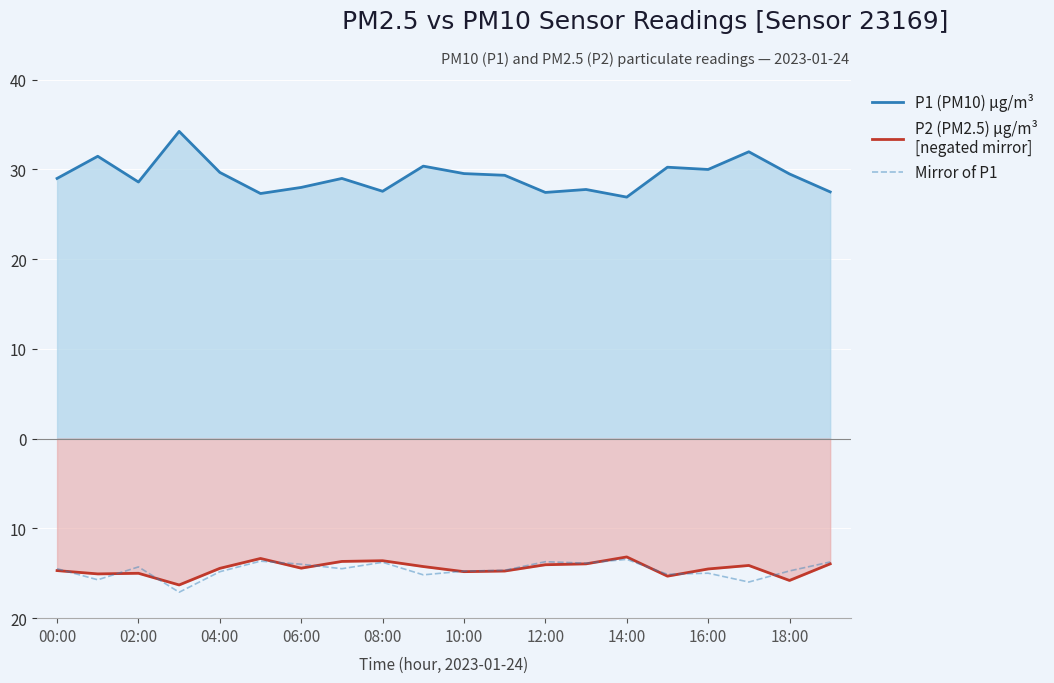

Which category has the lowest value in the P1 (PM10) µg/m³ series?

14:00